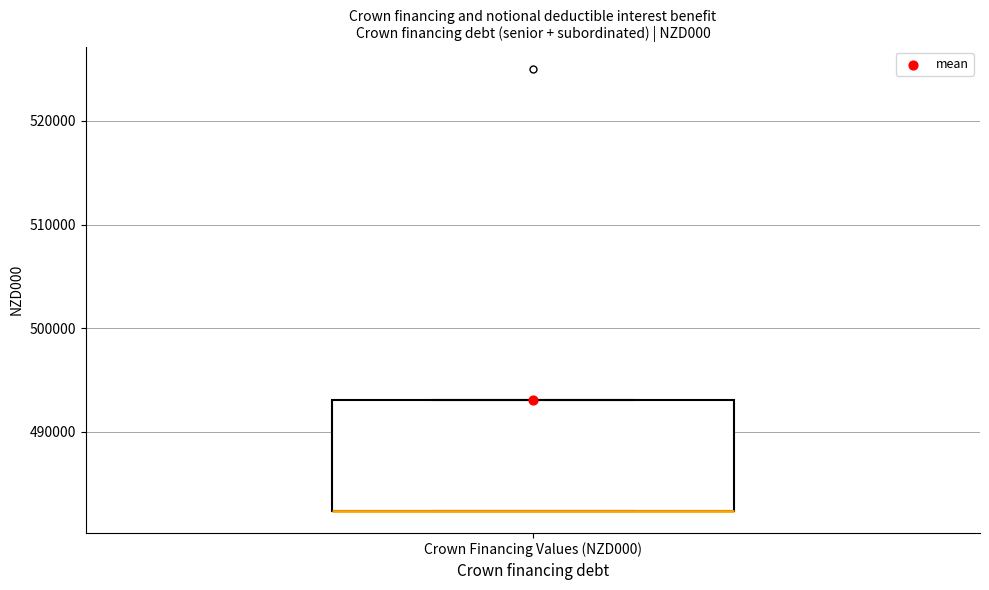

Read this box plot against the y-axis: the position of the median line, the range covered by the box, and the ends of both whiskers. The values are not printed on the chart, so give them approximately, as read against the axis.

median 482000 (drawn on the box's lower edge), box 482000 to 493000, whiskers 482000 to 493000